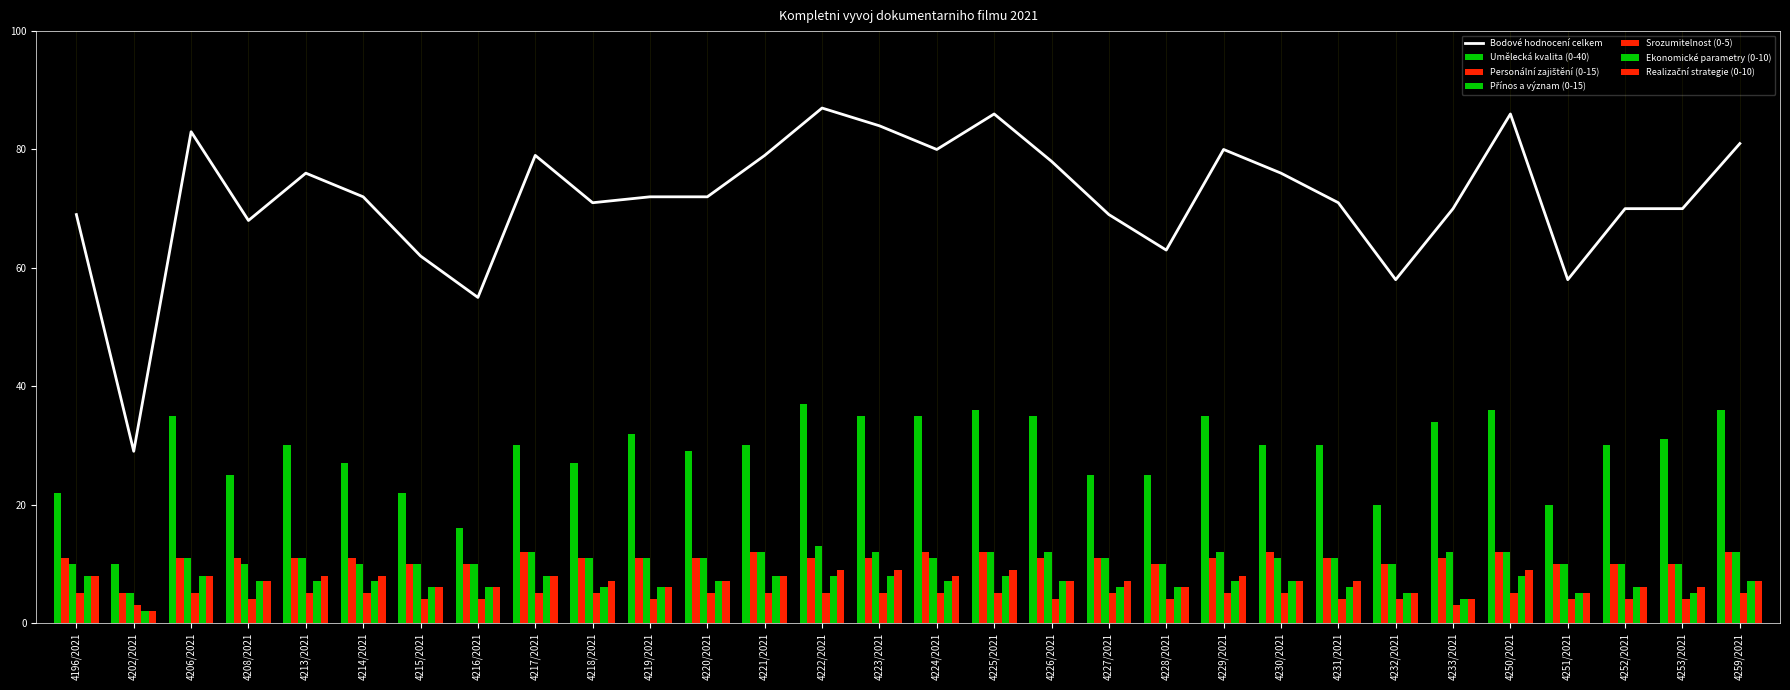

True or false: Srozumitelnost (0-5) has a value of 2 at 4222/2021.

False